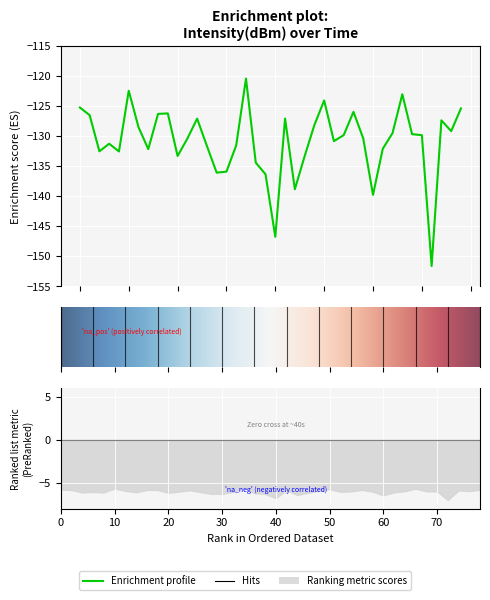

What is the minimum value shown in the chart?

-151.6